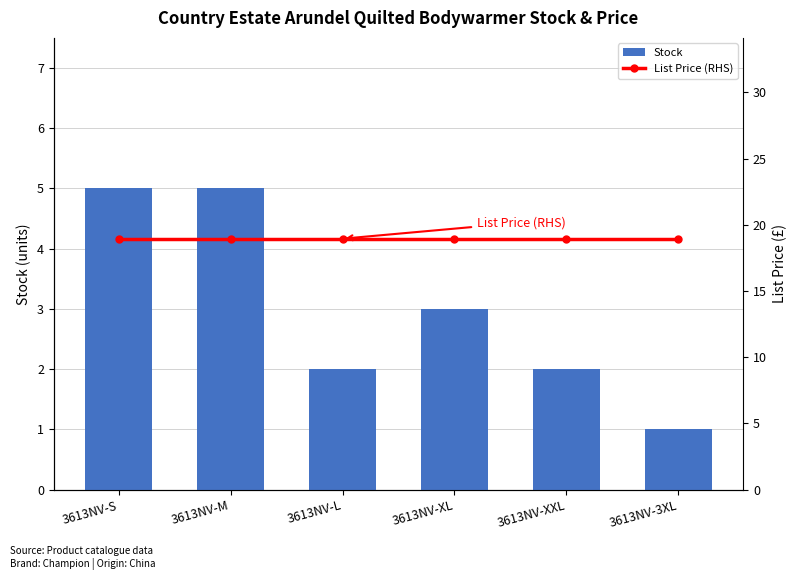

Where is List Price (RHS) nearest to the value 18?

3613NV-S